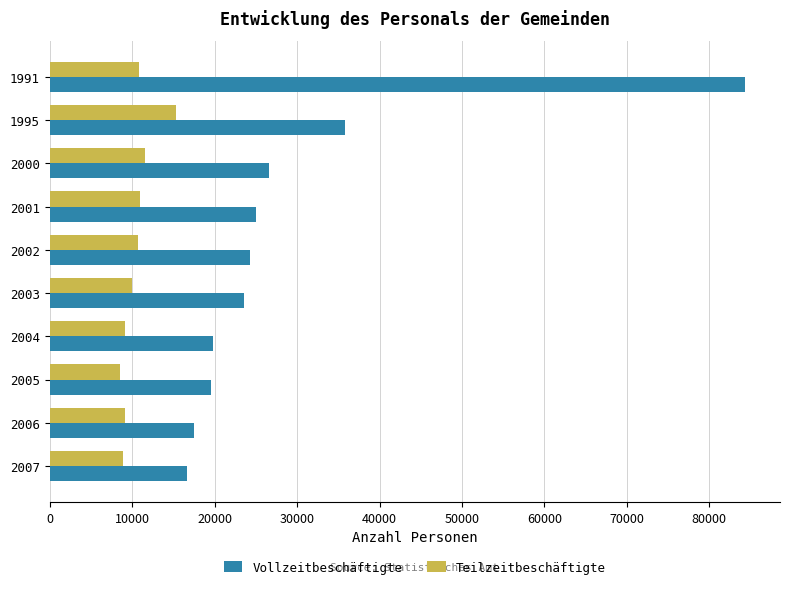

Is it true that Vollzeitbeschäftigte equals 26560 at 2000?

True